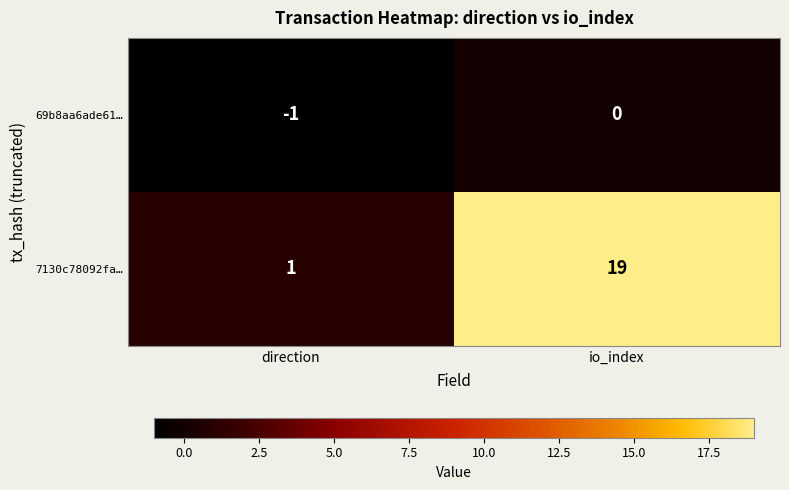

At which label is 7130c78092fa… closest to 10?

direction